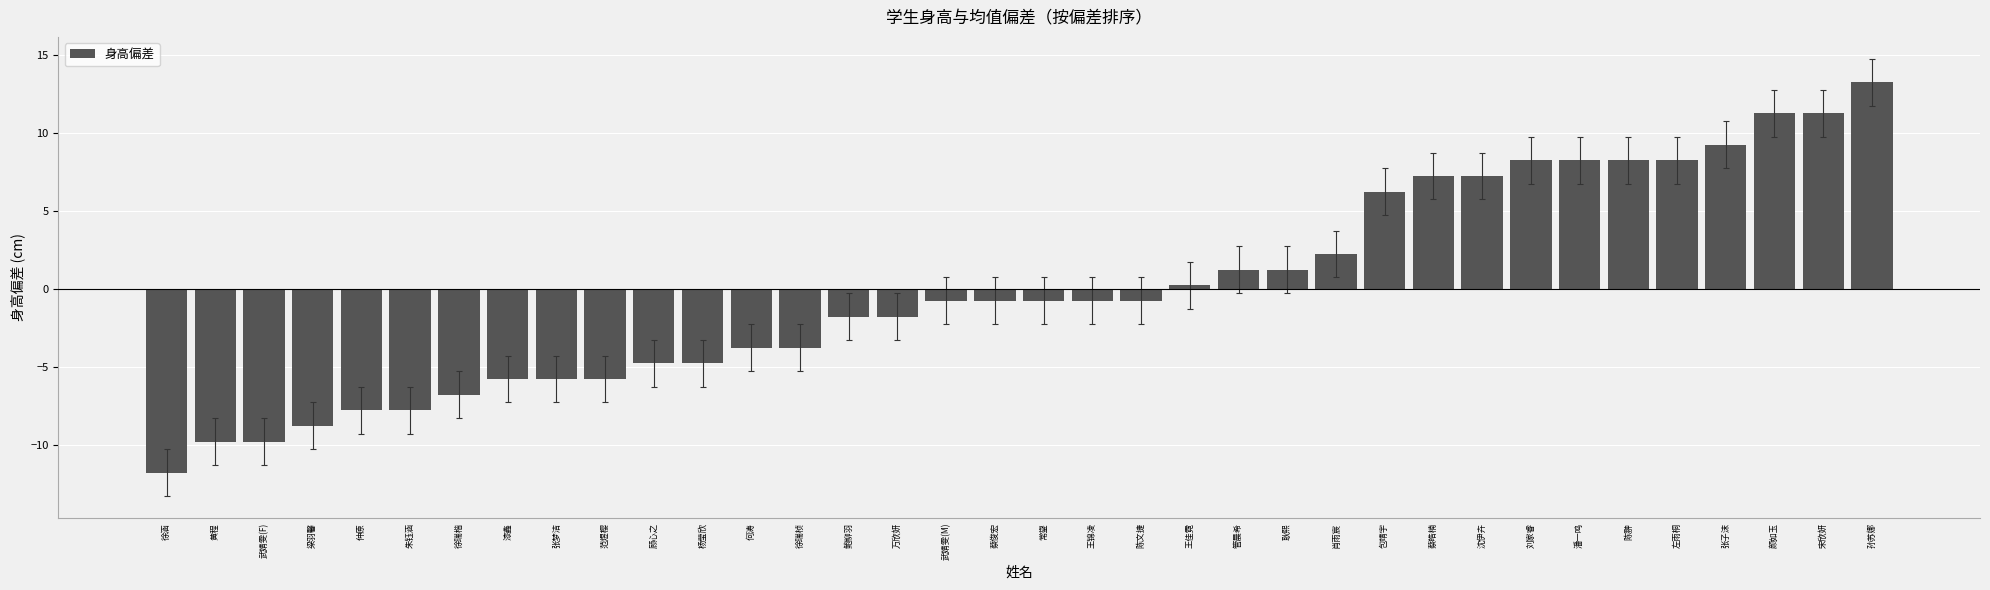

The value at 范煜樱 is -5.8. True or false?

True